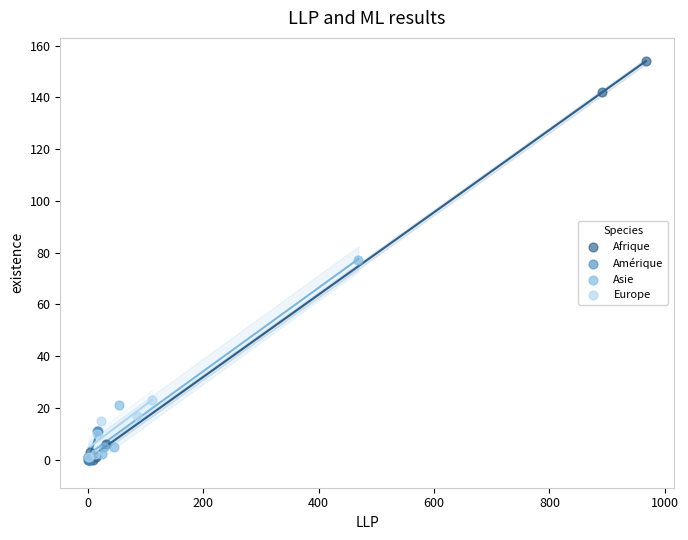

What are all the series names shown in the legend?

Afrique, Amérique, Asie, Europe